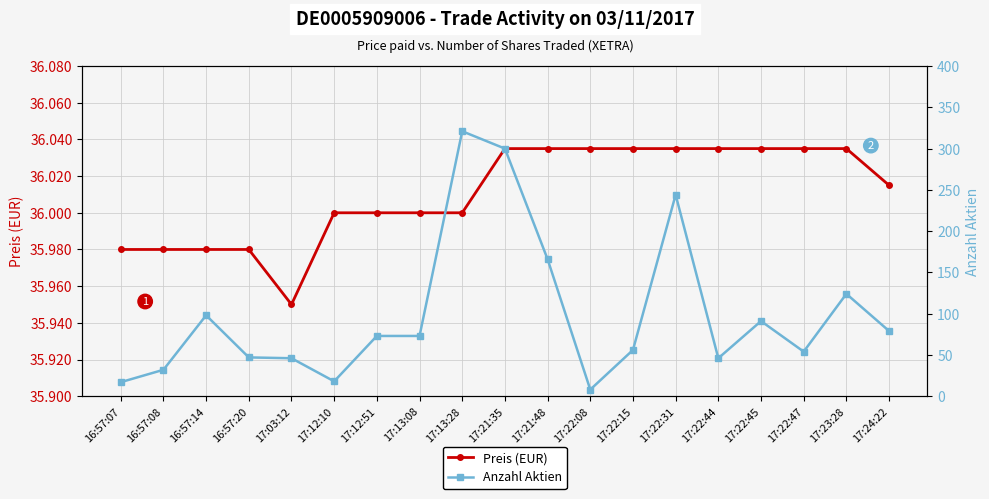

Between 16:57:20 and 17:03:12, which series saw the biggest shift?

Anzahl Aktien